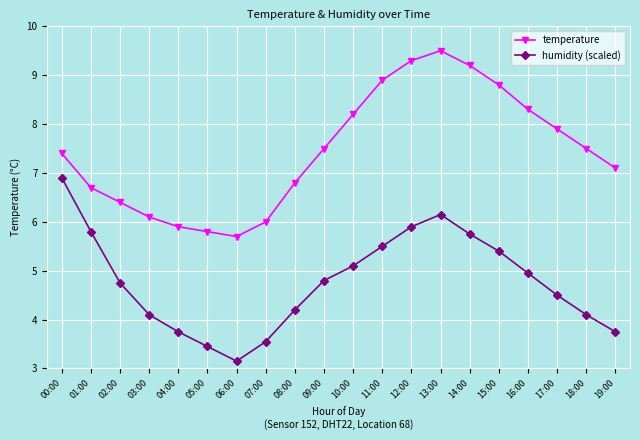

In humidity (scaled), how many points are higher than both neighbors (excluding endpoints)?

1